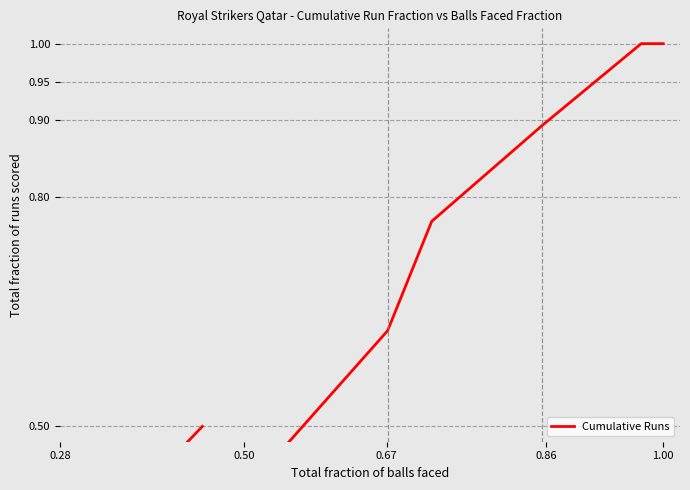

How many values are between 0 and 1?

12